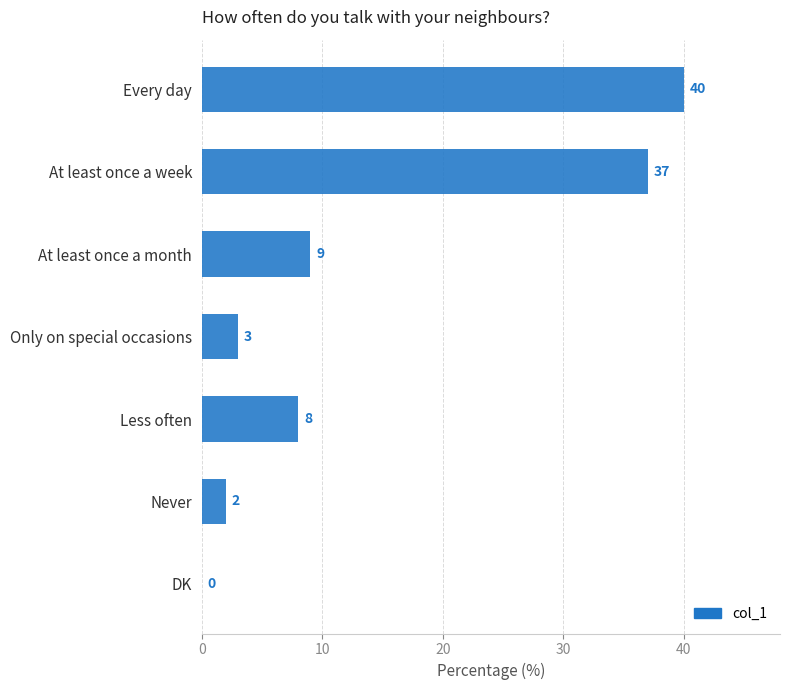

What is the ratio of the value at Less often to the value at Only on special occasions?

2.7